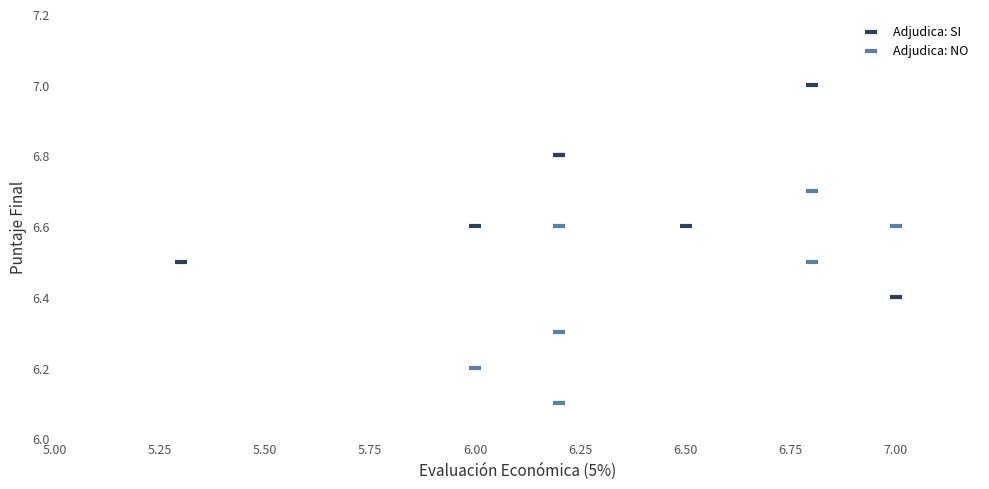

Which series contains the highest Y value?

Adjudica: SI